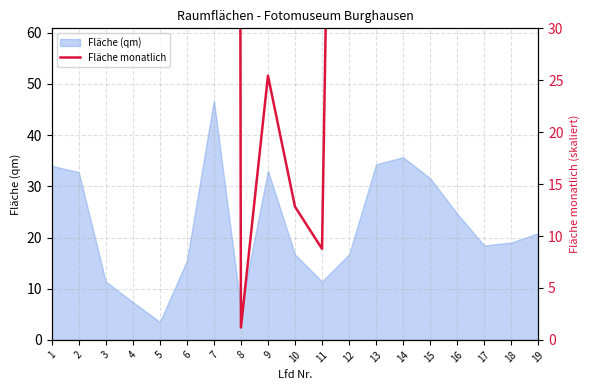

Which label corresponds to the smallest value in the chart?

8